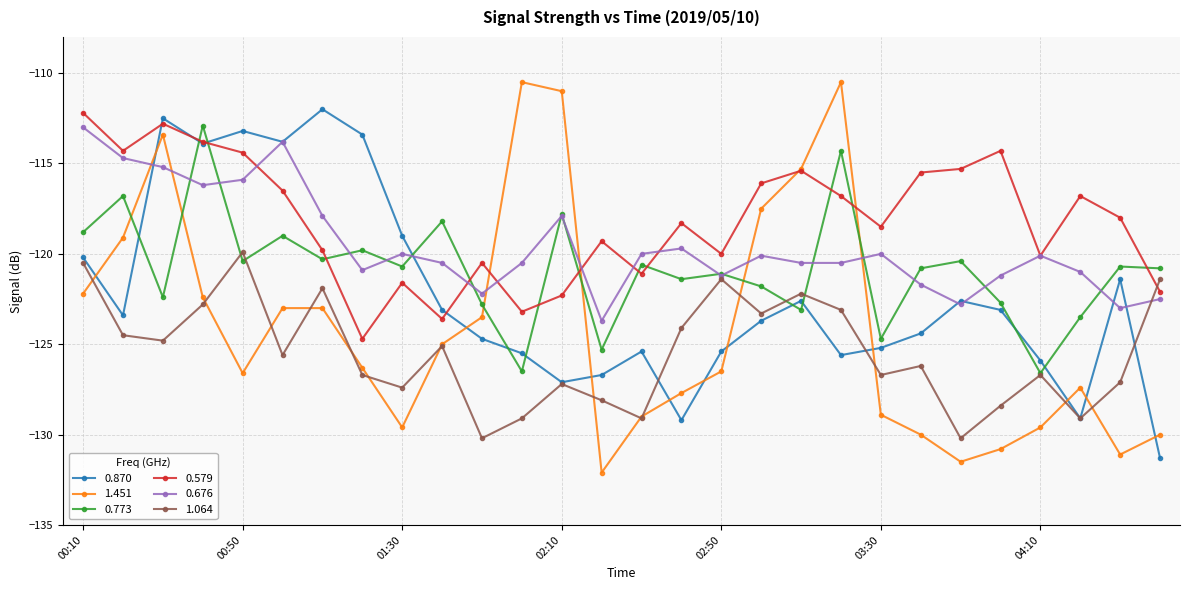

What is the value of the 0.870 point at the 7th from the left?

-112.0